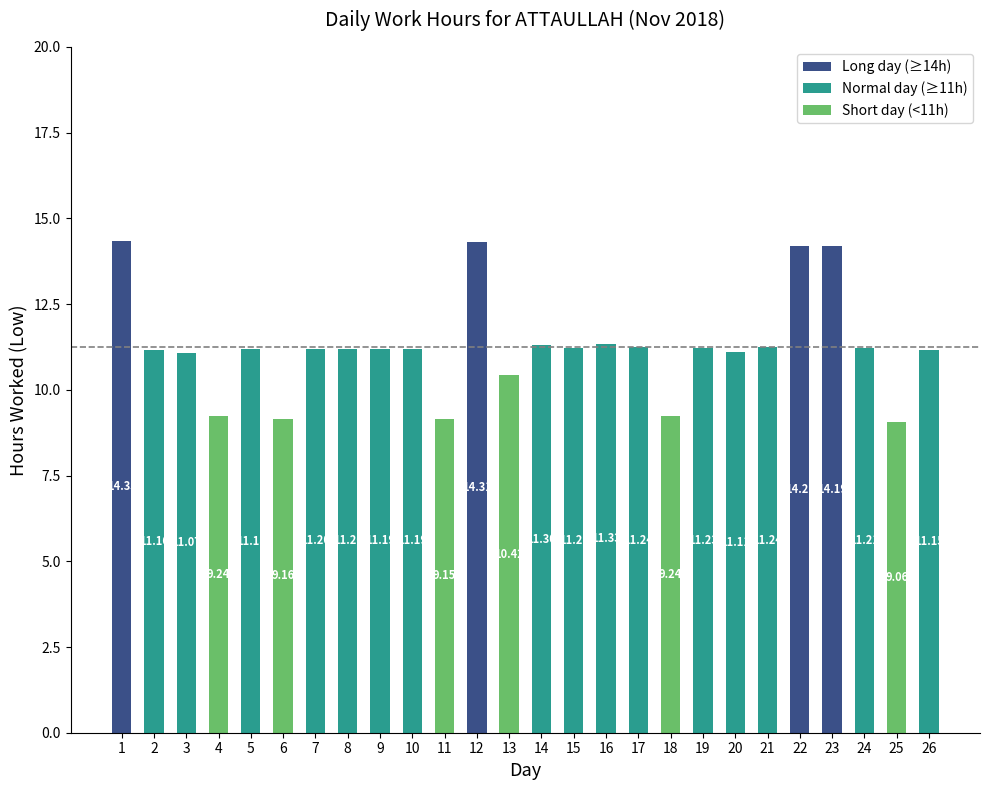

What is the sum of the values at 26 and 25?

20.2